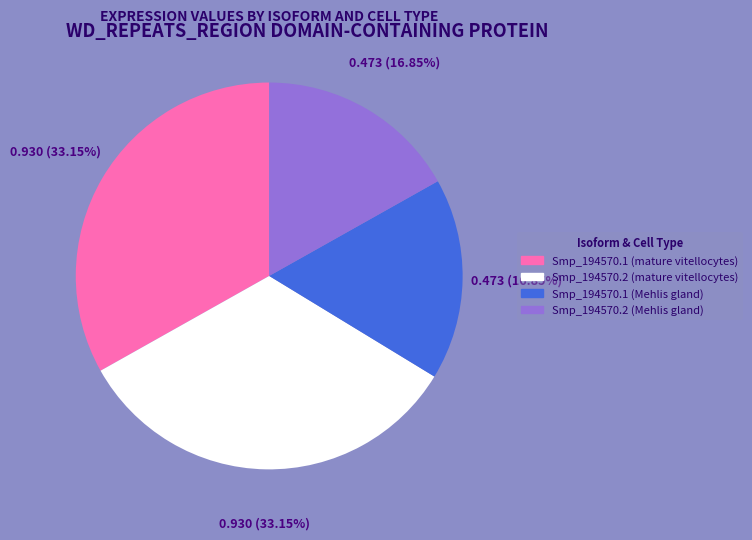

Between Smp_194570.2 (mature vitellocytes) and Smp_194570.2 (Mehlis gland), which is larger?

Smp_194570.2 (mature vitellocytes)